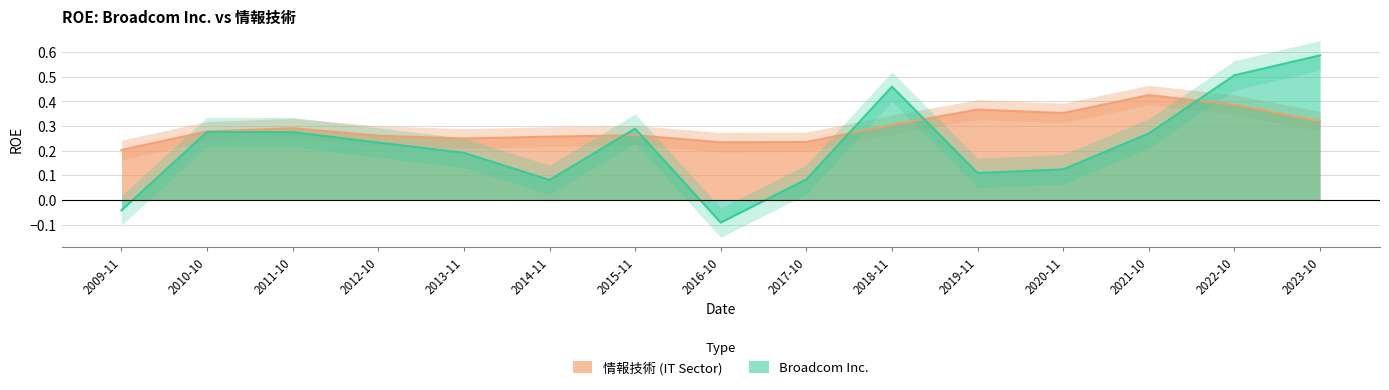

Which series has the largest range (max minus min)?

Broadcom Inc.